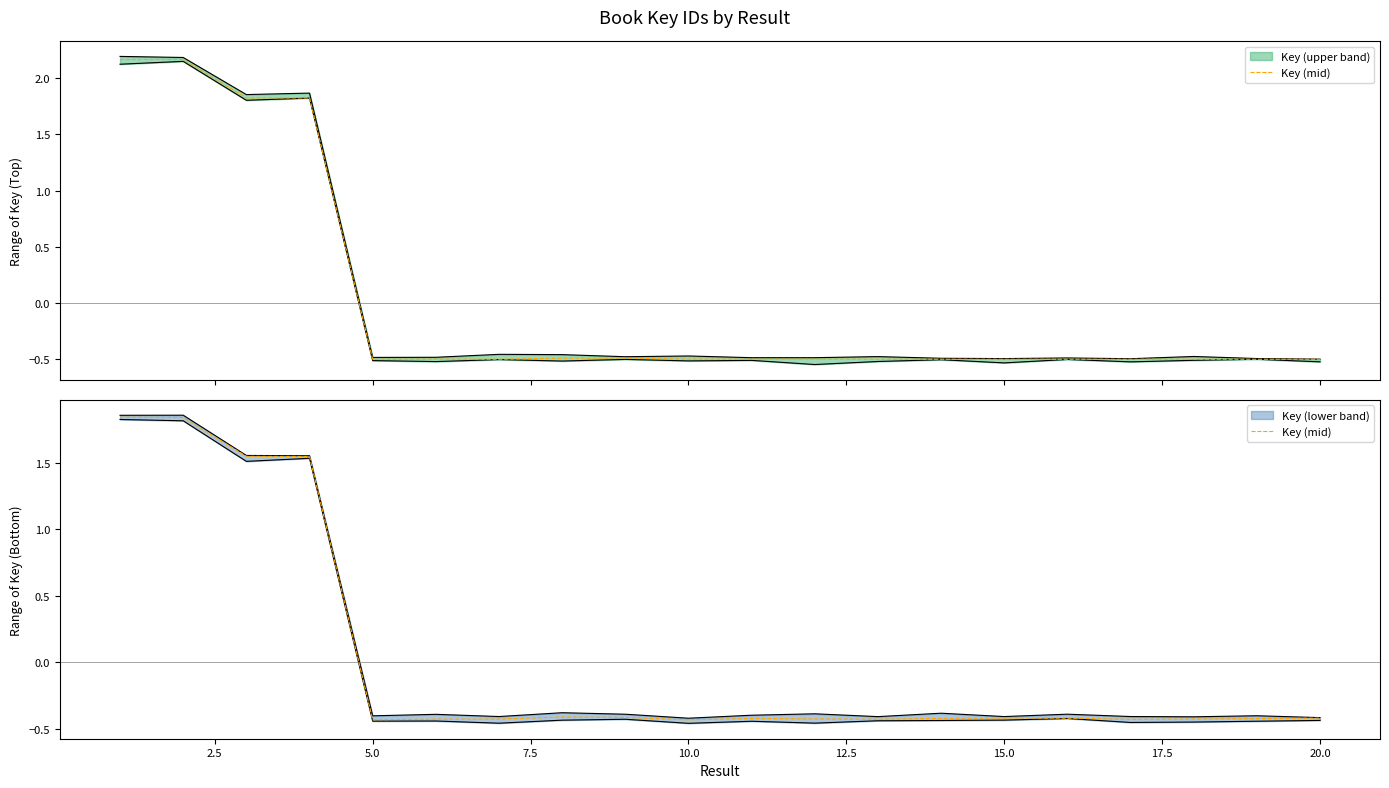

What value does the data have at 15.0?

-0.4